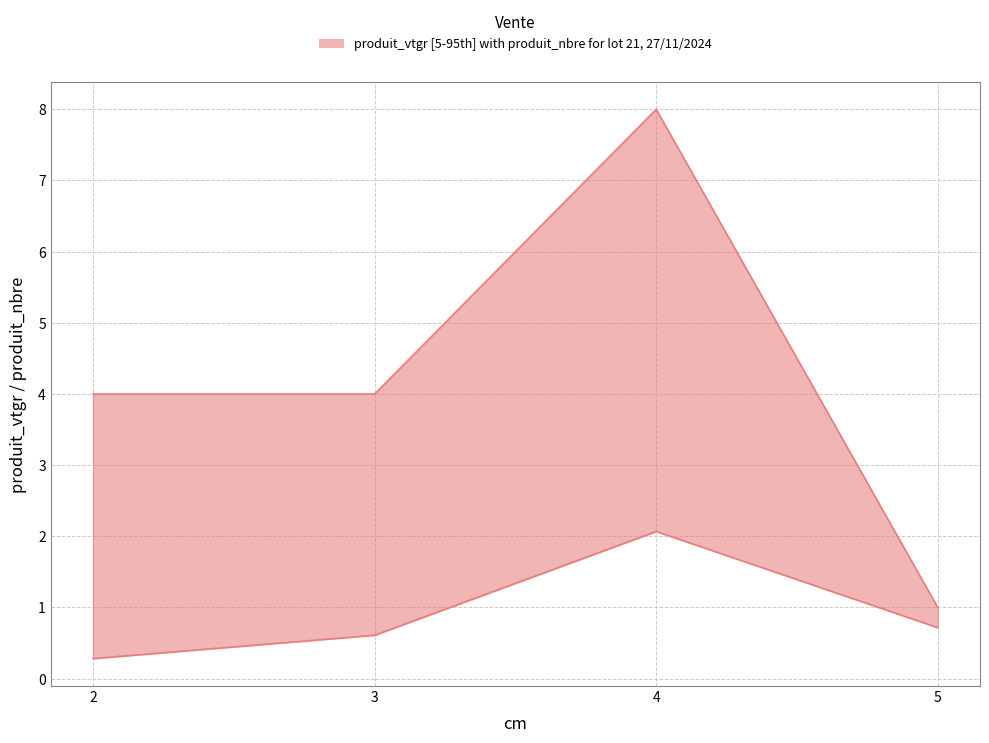

What is the spread (max minus min) of values at 3?

3.4